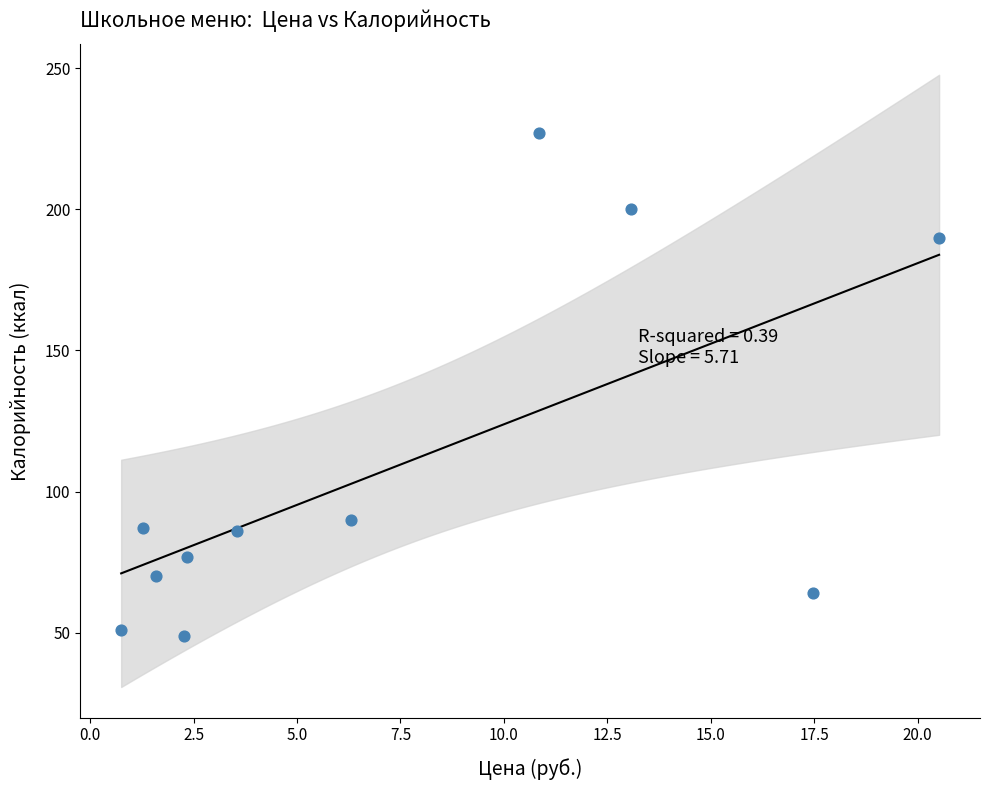

What Y value in the scatter plot is closest to 138?

90